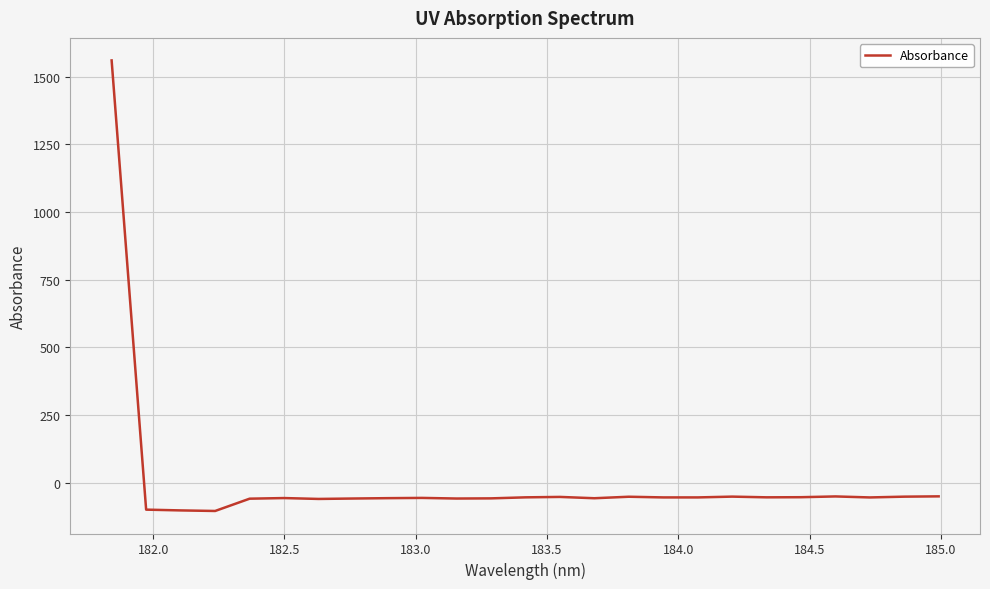

What is the difference between the second highest and second lowest values?

51.9